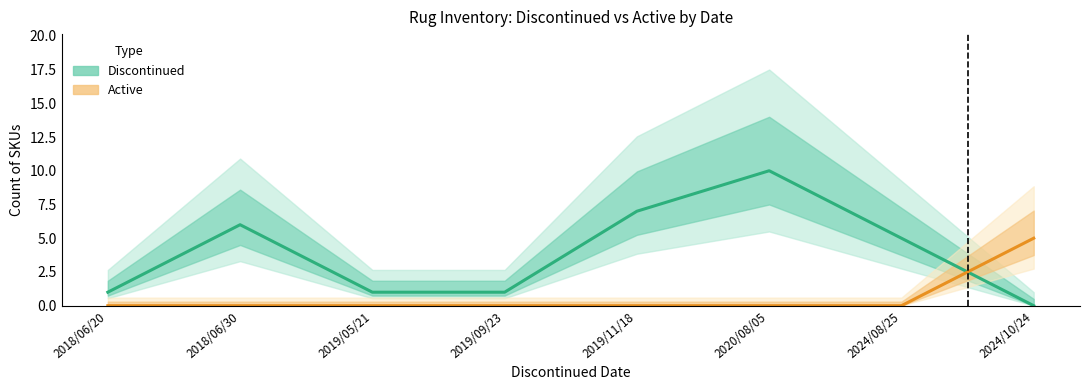

What is the sum of the Discontinued (Estimate) values at 2018/06/30 and 2024/08/25?

11